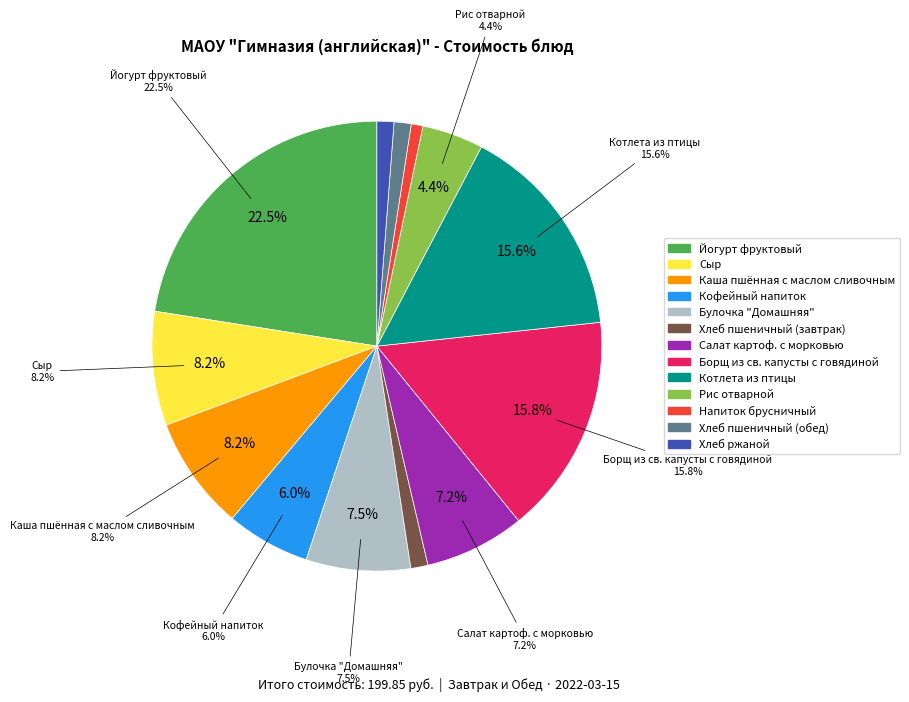

Rank the categories by value from highest to lowest.

Йогурт фруктовый, Борщ из св. капусты с говядиной, Котлета из птицы, Сыр, Каша пшённая с маслом сливочным, Булочка "Домашняя", Салат картоф. с морковью, Кофейный напиток, Рис отварной, Хлеб пшеничный (завтрак), Хлеб пшеничный (обед), Хлеб ржаной, Напиток брусничный